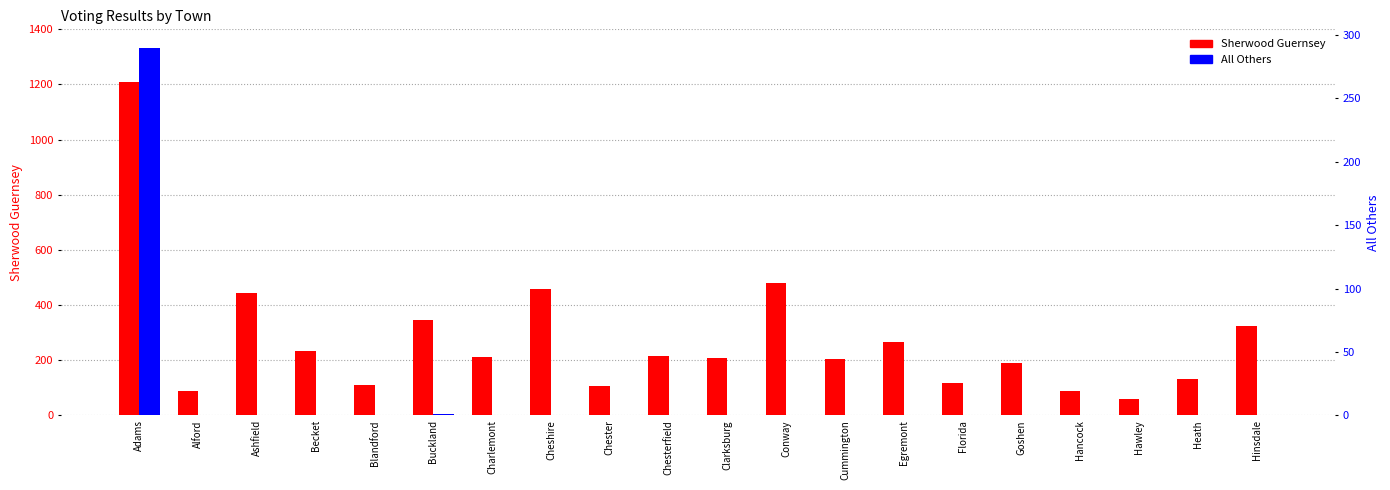

Between Buckland and Conway, which is larger?

Conway